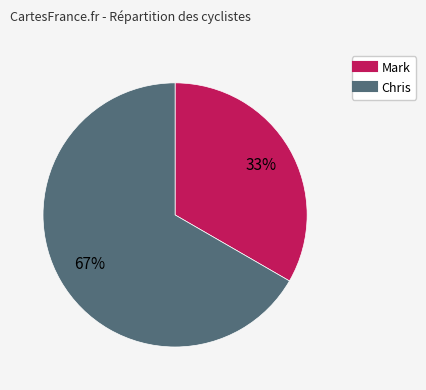

Does Mark represent more than half of the total?

No